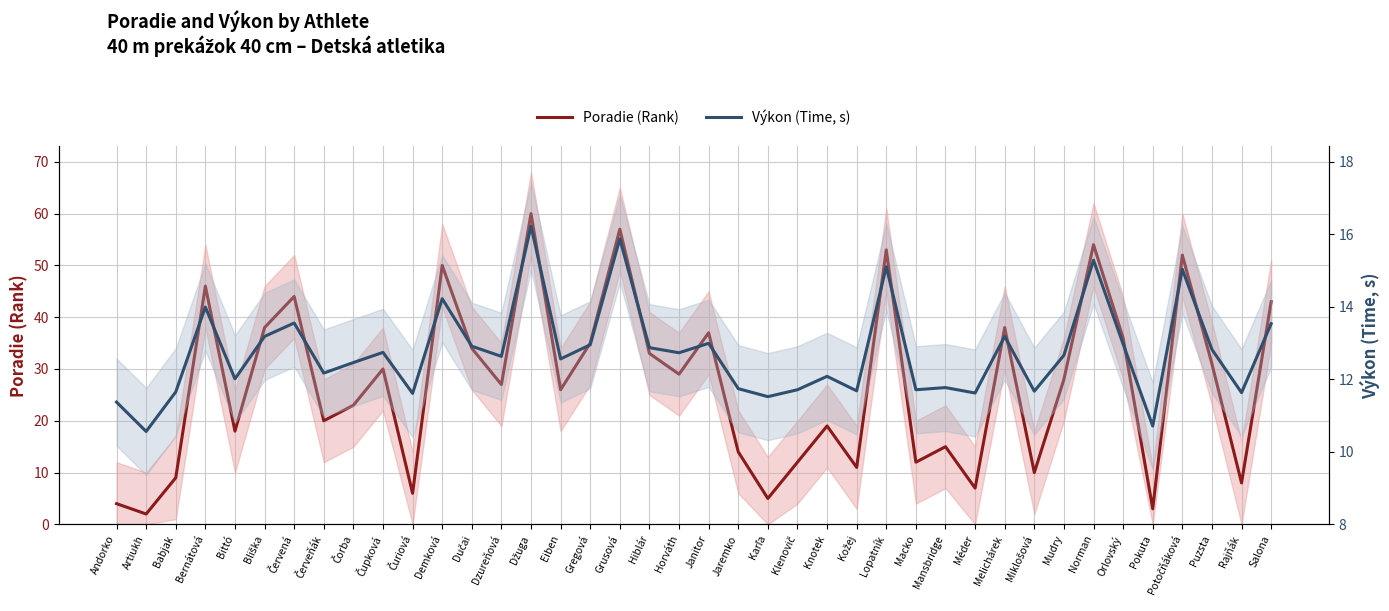

How many lines are shown in the chart?

2